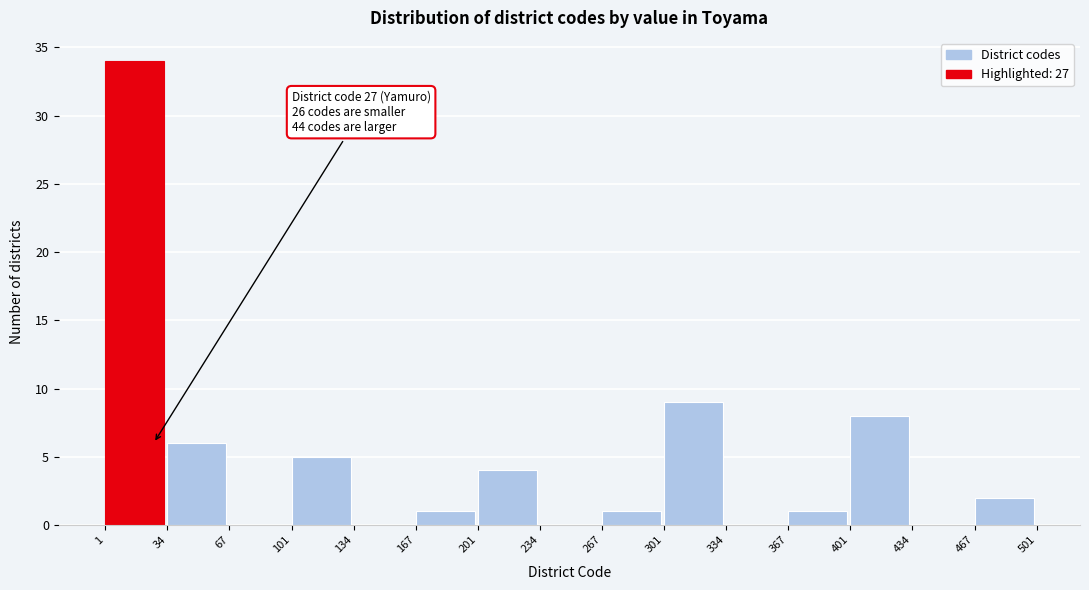

Which range on the x-axis has the tallest bar?

1 to 34